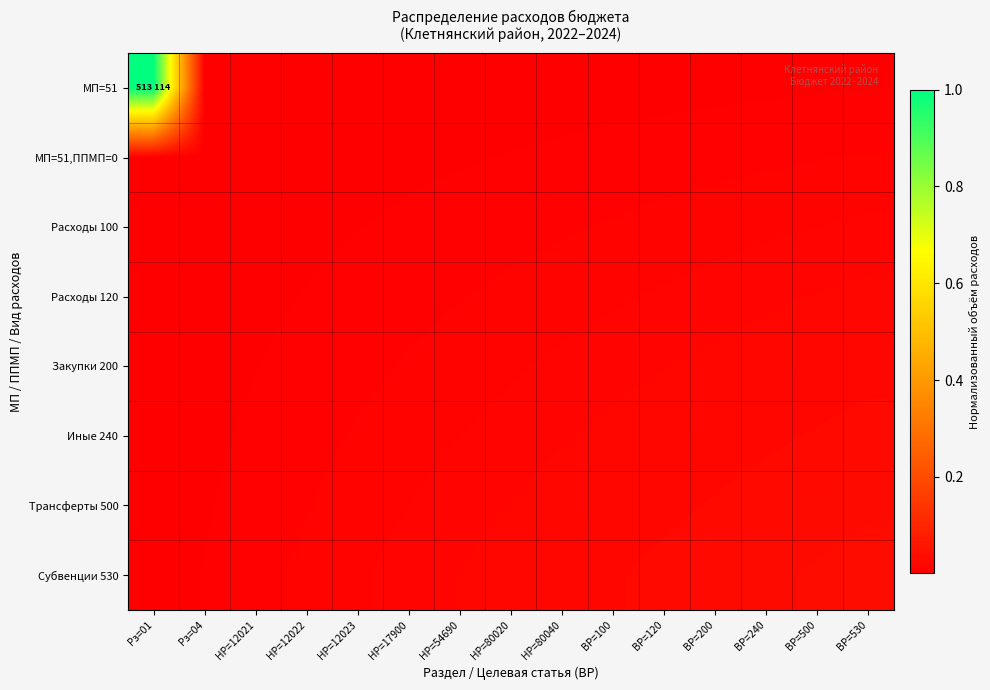

Which series has the largest total across all categories?

МП=51